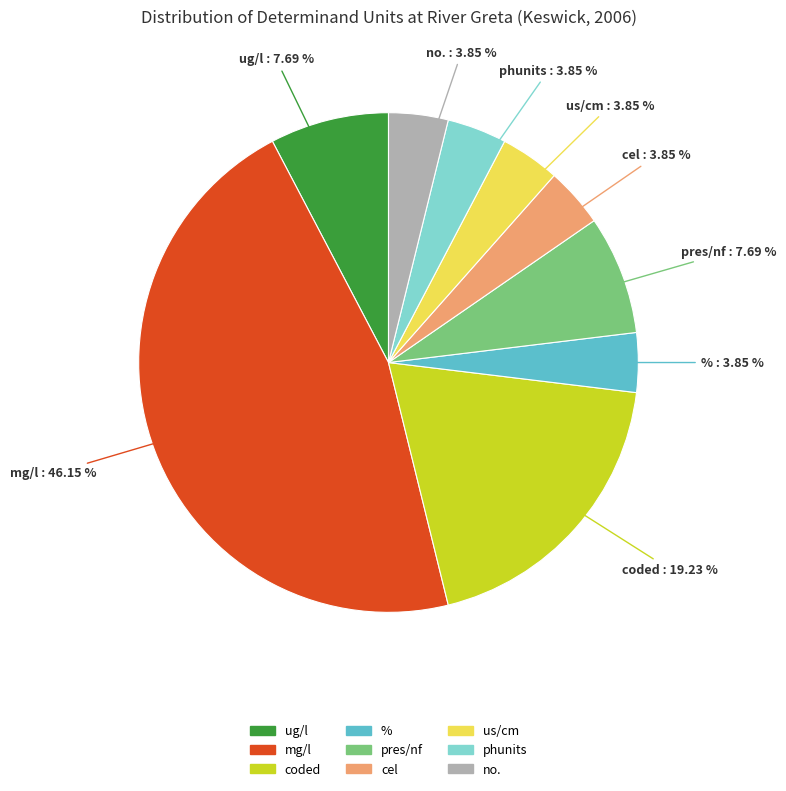

Does ug/l represent more than half of the total?

No